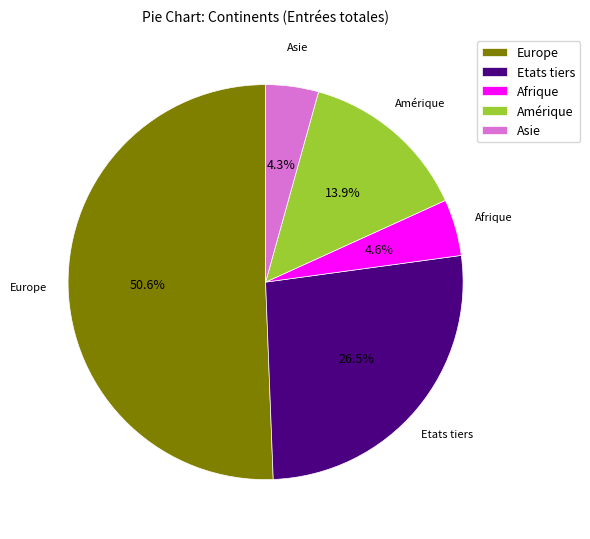

Which slice is the largest?

Europe